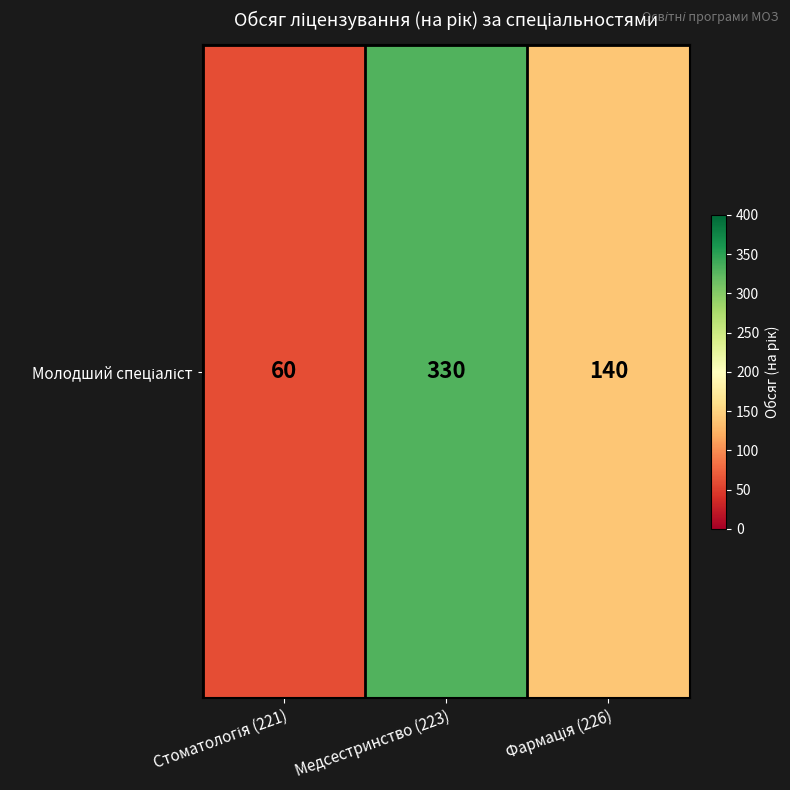

Count the values in the range 60 to 330.

3